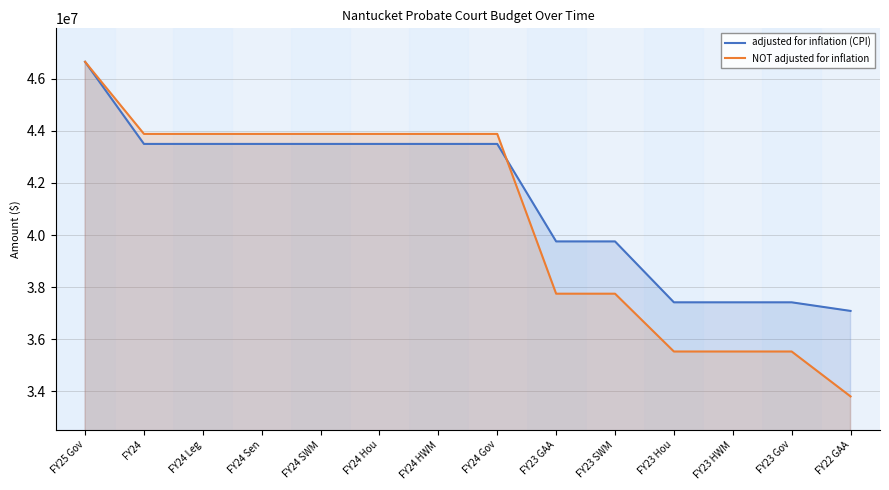

Rank the categories by NOT adjusted for inflation value from highest to lowest.

FY25 Gov, FY24, FY24 Leg, FY24 Sen, FY24 SWM, FY24 Hou, FY24 HWM, FY24 Gov, FY23 GAA, FY23 SWM, FY23 Hou, FY23 HWM, FY23 Gov, FY22 GAA